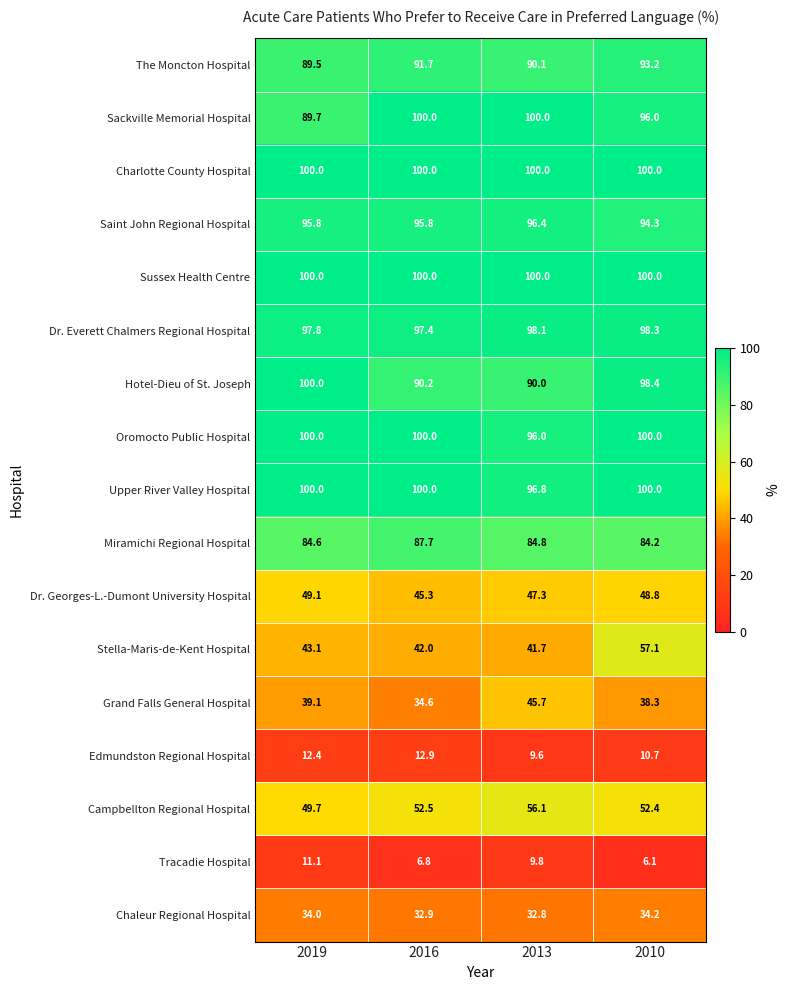

How many data points does each series have?

4